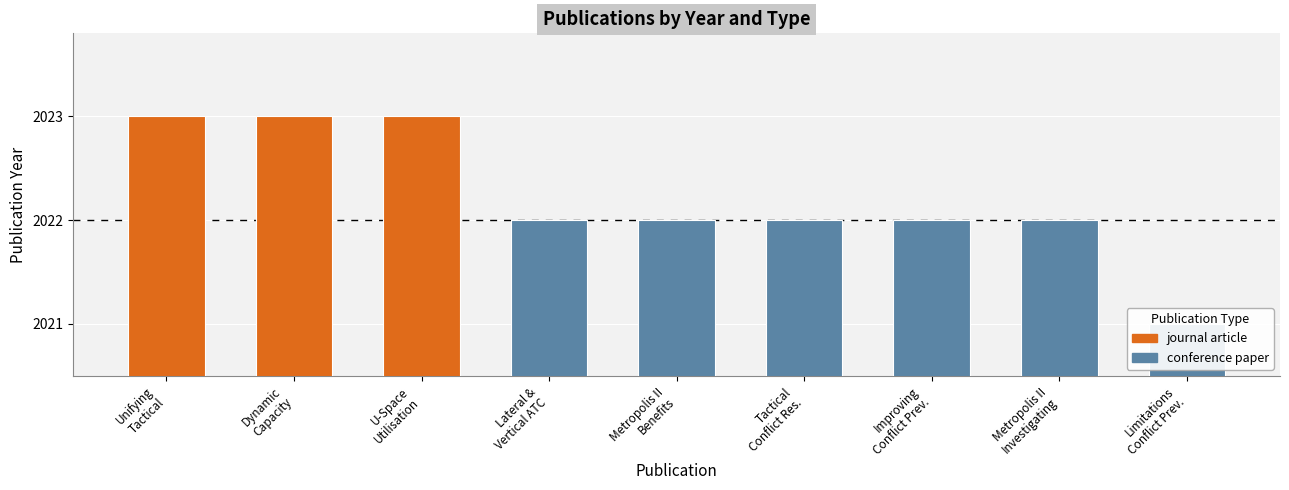

Which has a higher value, Improving Conflict Prev. or Metropolis II Investigating?

Improving Conflict Prev.